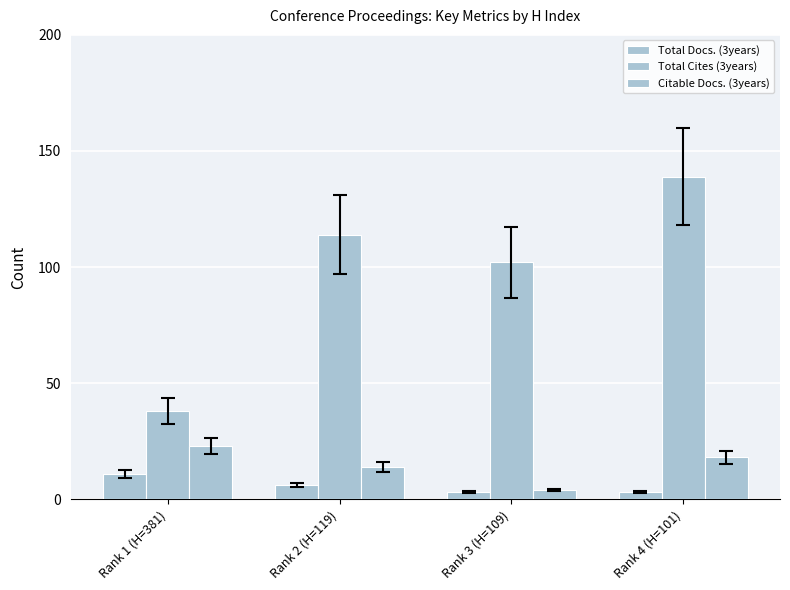

What is the total value across all series at Rank 4 (H=101)?

160